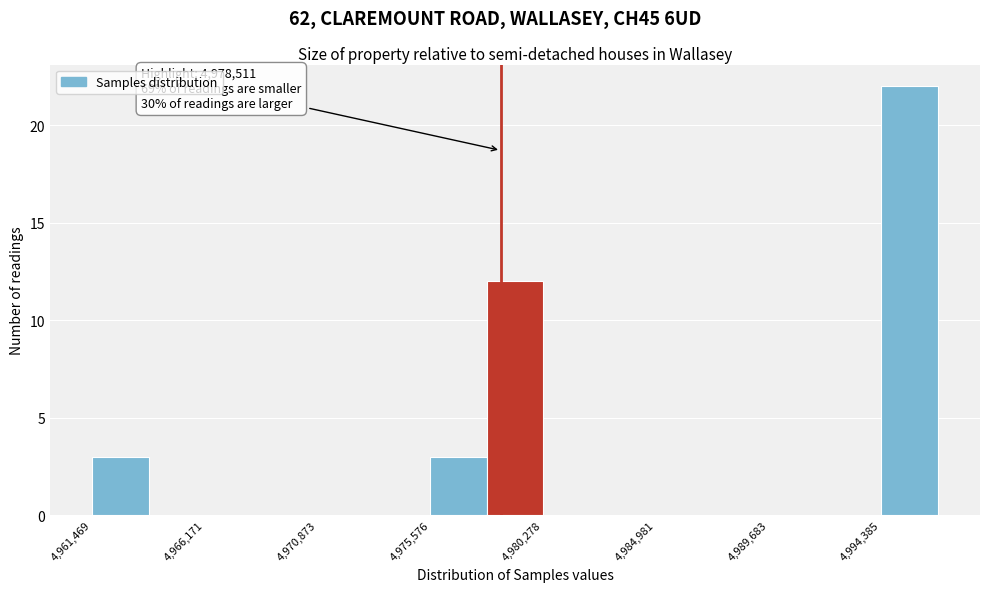

Over which range of the x-axis is the bar tallest?

4994500 to 4996500